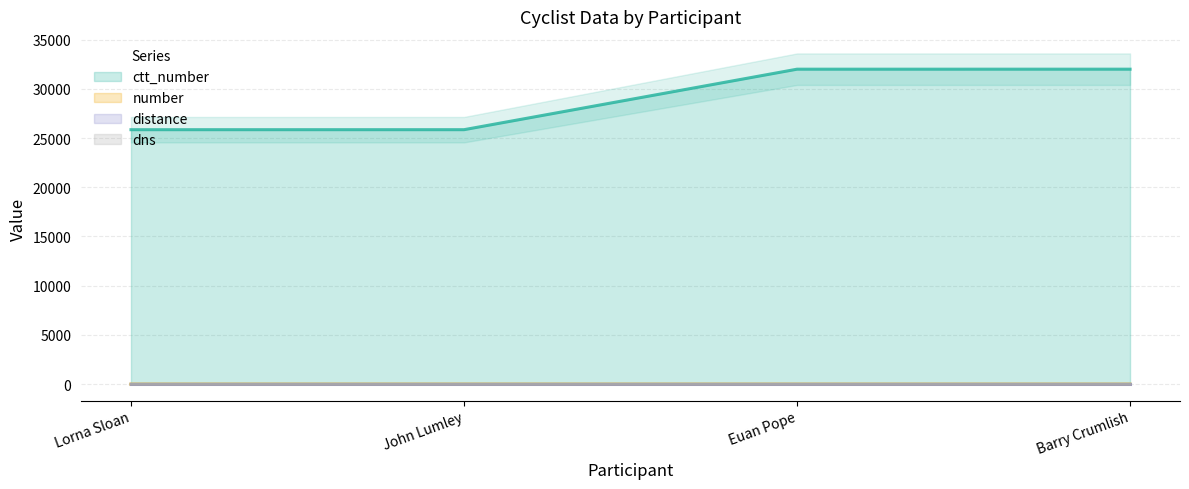

How many values in dns are above zero?

2